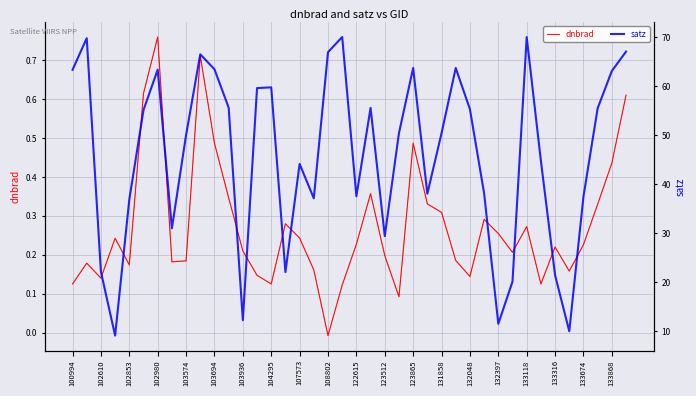

True or false: satz has a value of 106.0 at 123865.

False